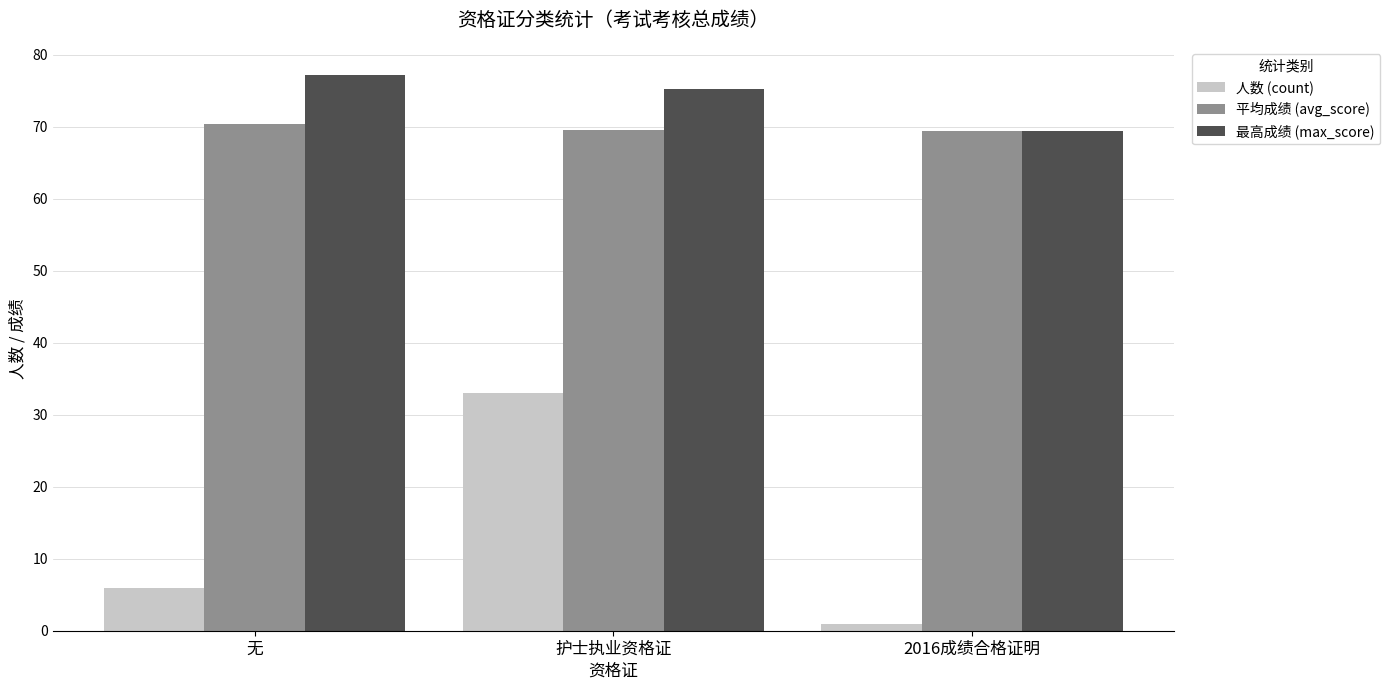

Which series changed the most between 无 and 护士执业资格证?

人数 (count)